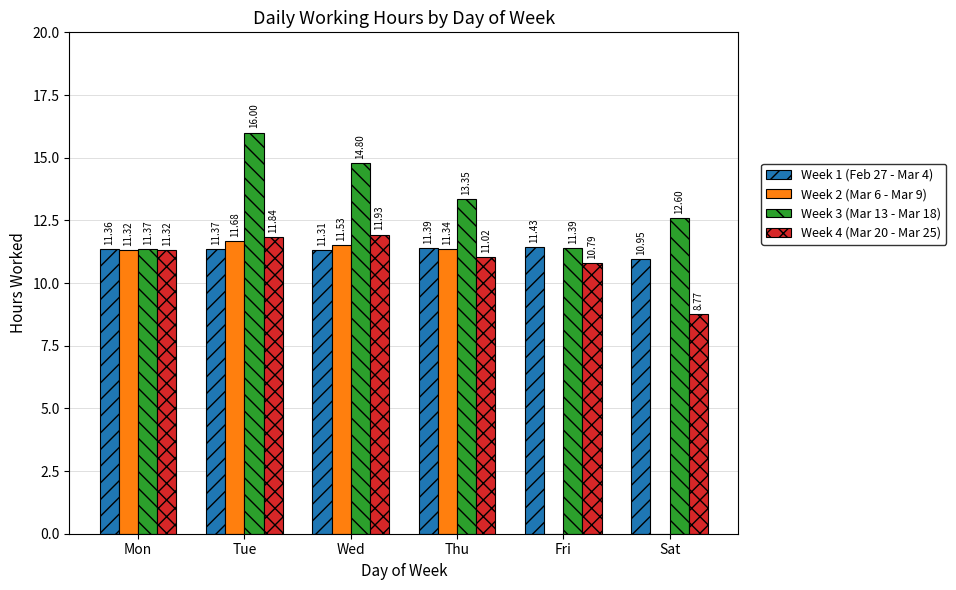

What is the average value of the Week 3 (Mar 13 - Mar 18) series?

13.3